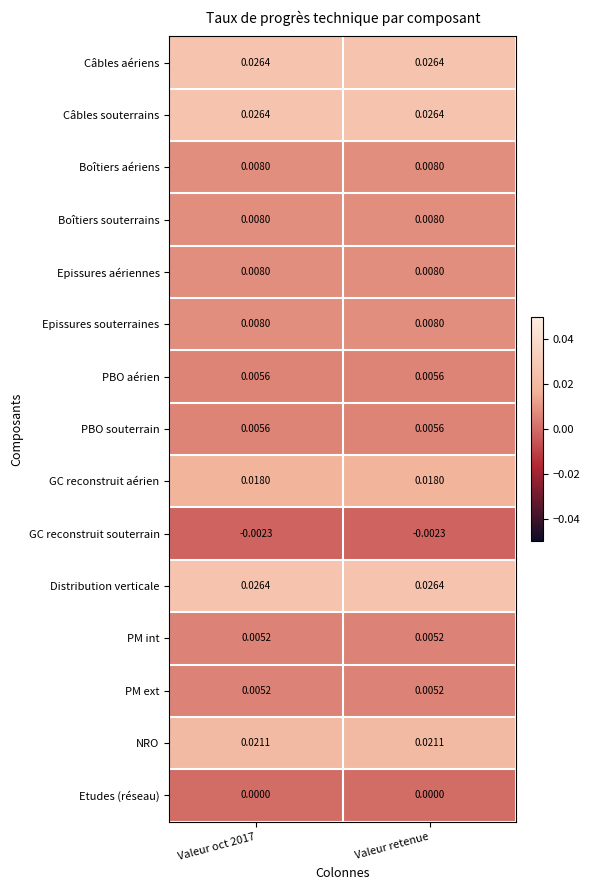

Is the value of GC reconstruit aérien at Valeur retenue greater than the value of NRO at Valeur oct 2017?

No